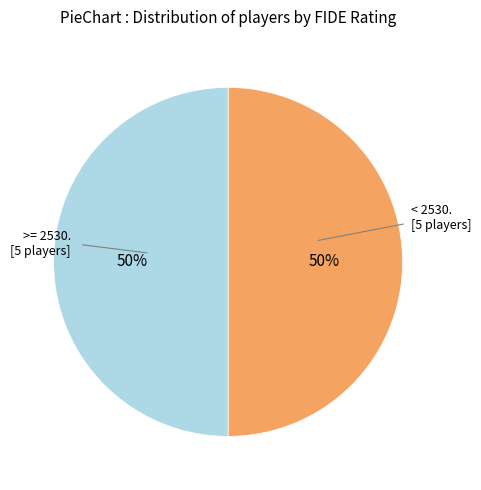

To the nearest percent, what is the average slice percentage?

50%